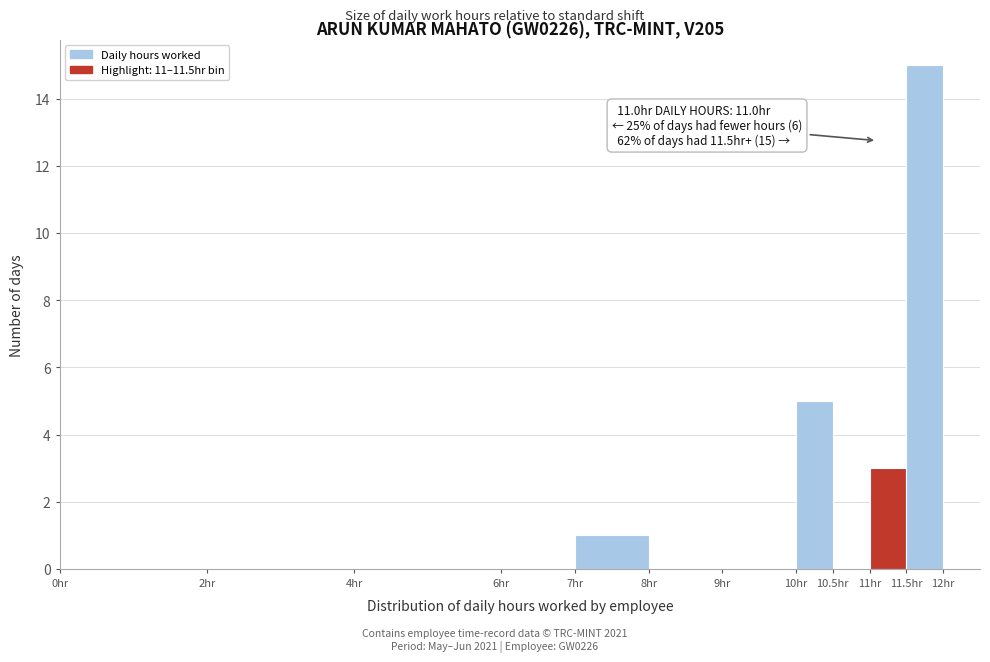

Which range on the x-axis has the tallest bar?

11.5 to 12.0